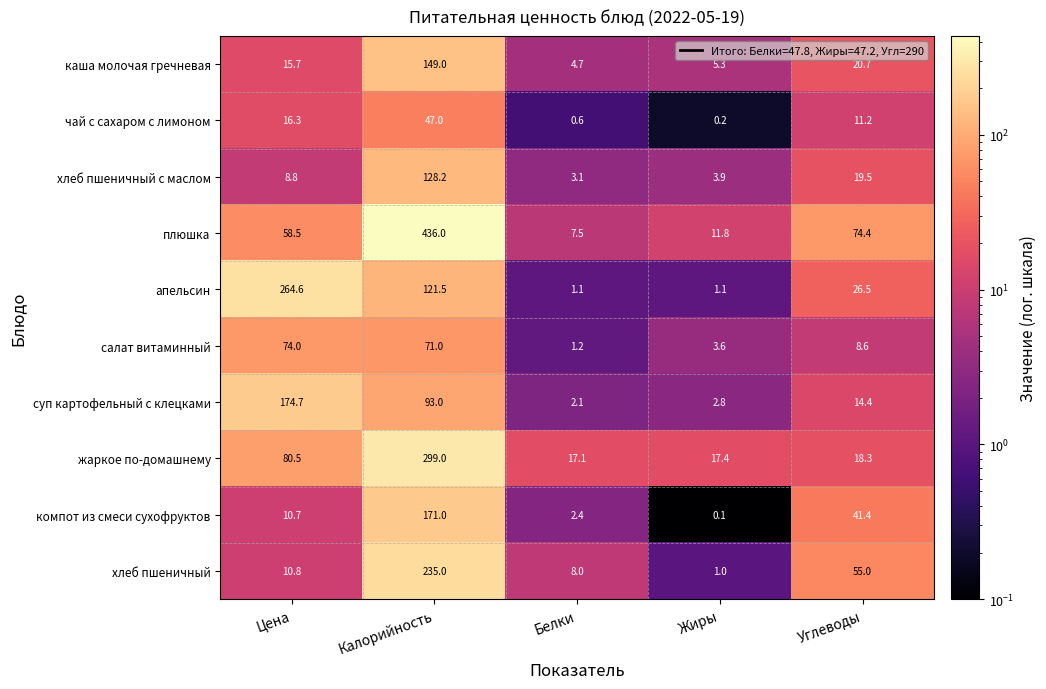

Which series has the largest range (max minus min)?

плюшка